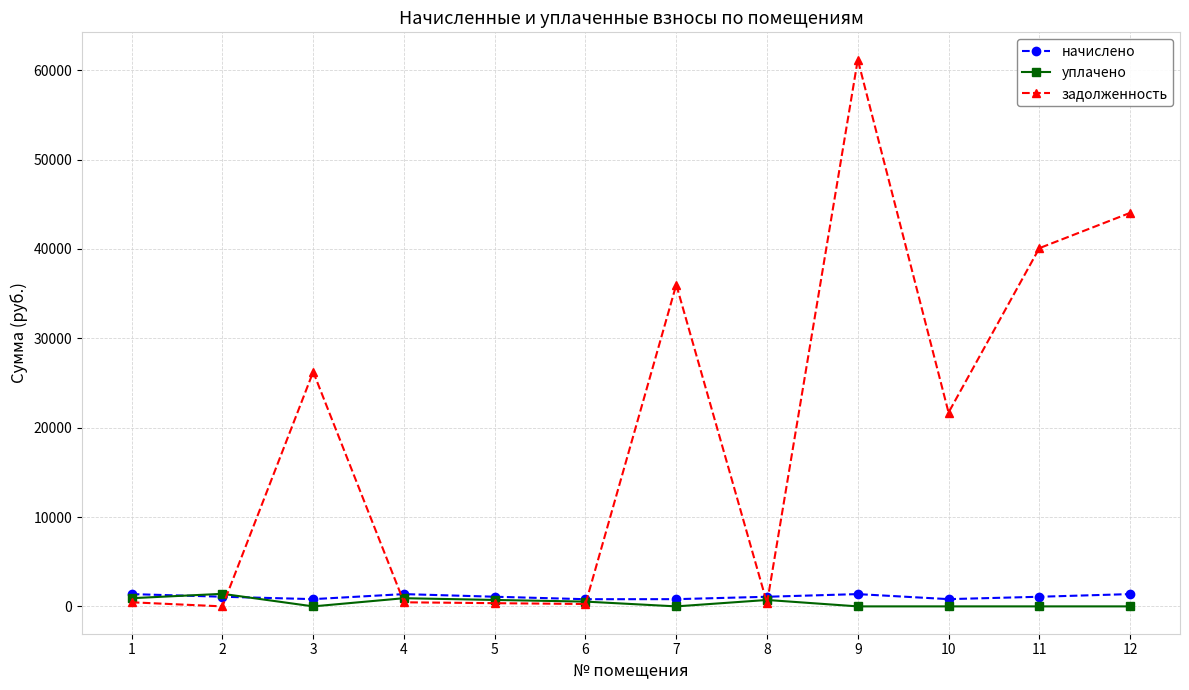

At which category is the sum across all series the highest?

9